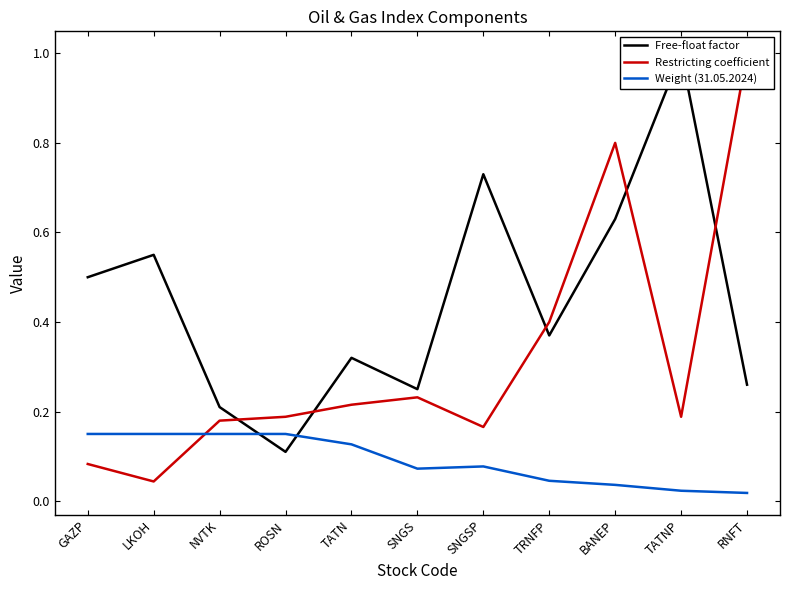

What is the total value across all series at GAZP?

0.7